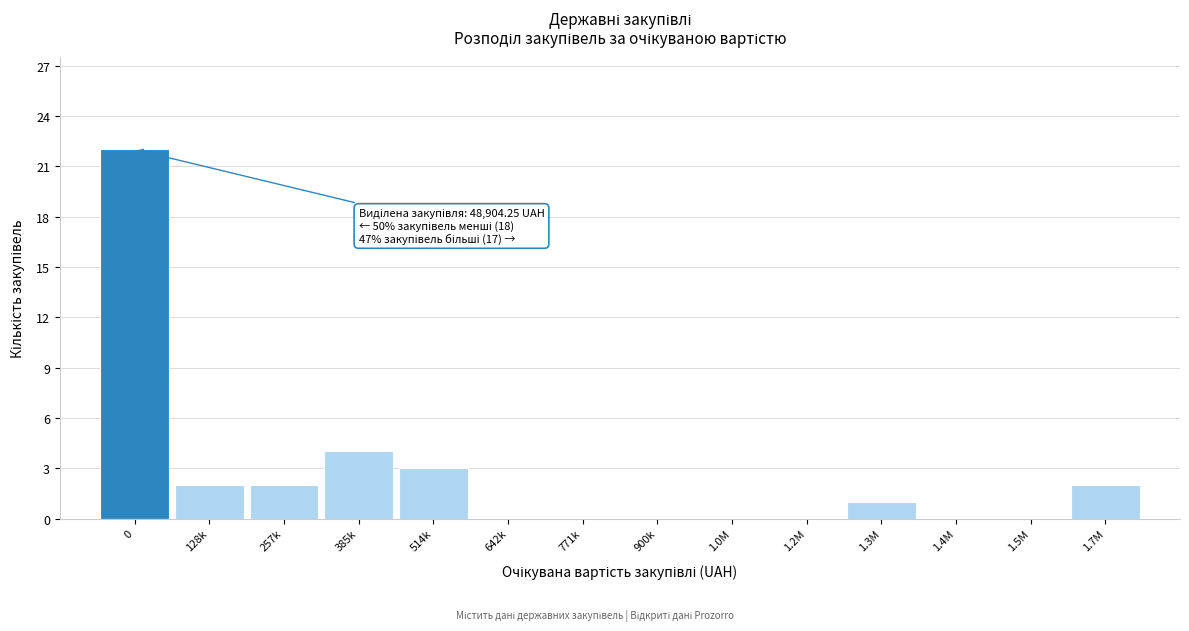

Reading left to right, extract all data points from this chart.

0=22	128k=2	257k=2	385k=4	514k=3	642k=0	771k=0	900k=0	1.0M=0	1.2M=0	1.3M=1	1.4M=0	1.5M=0	1.7M=2